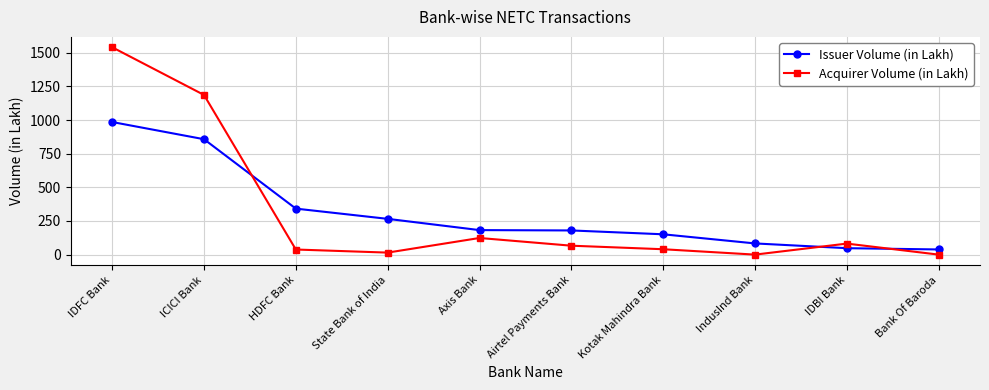

Which series has the widest spread of values?

Acquirer Volume (in Lakh)